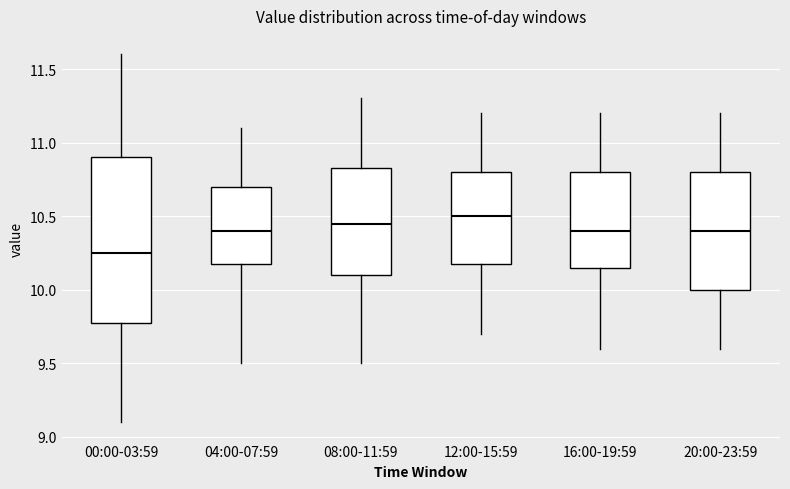

Reading left to right, read every box against the y-axis: the position of its median line, the range the box covers, and the ends of its whiskers. The values are not printed on the chart, so give them approximately, as read against the axis.

00:00-03:59: median 10.25, box 9.80 to 10.90, whiskers 9.10 to 11.60
04:00-07:59: median 10.40, box 10.20 to 10.70, whiskers 9.50 to 11.10
08:00-11:59: median 10.45, box 10.10 to 10.85, whiskers 9.50 to 11.30
12:00-15:59: median 10.50, box 10.20 to 10.80, whiskers 9.70 to 11.20
16:00-19:59: median 10.40, box 10.15 to 10.80, whiskers 9.60 to 11.20
20:00-23:59: median 10.40, box 10.00 to 10.80, whiskers 9.60 to 11.20